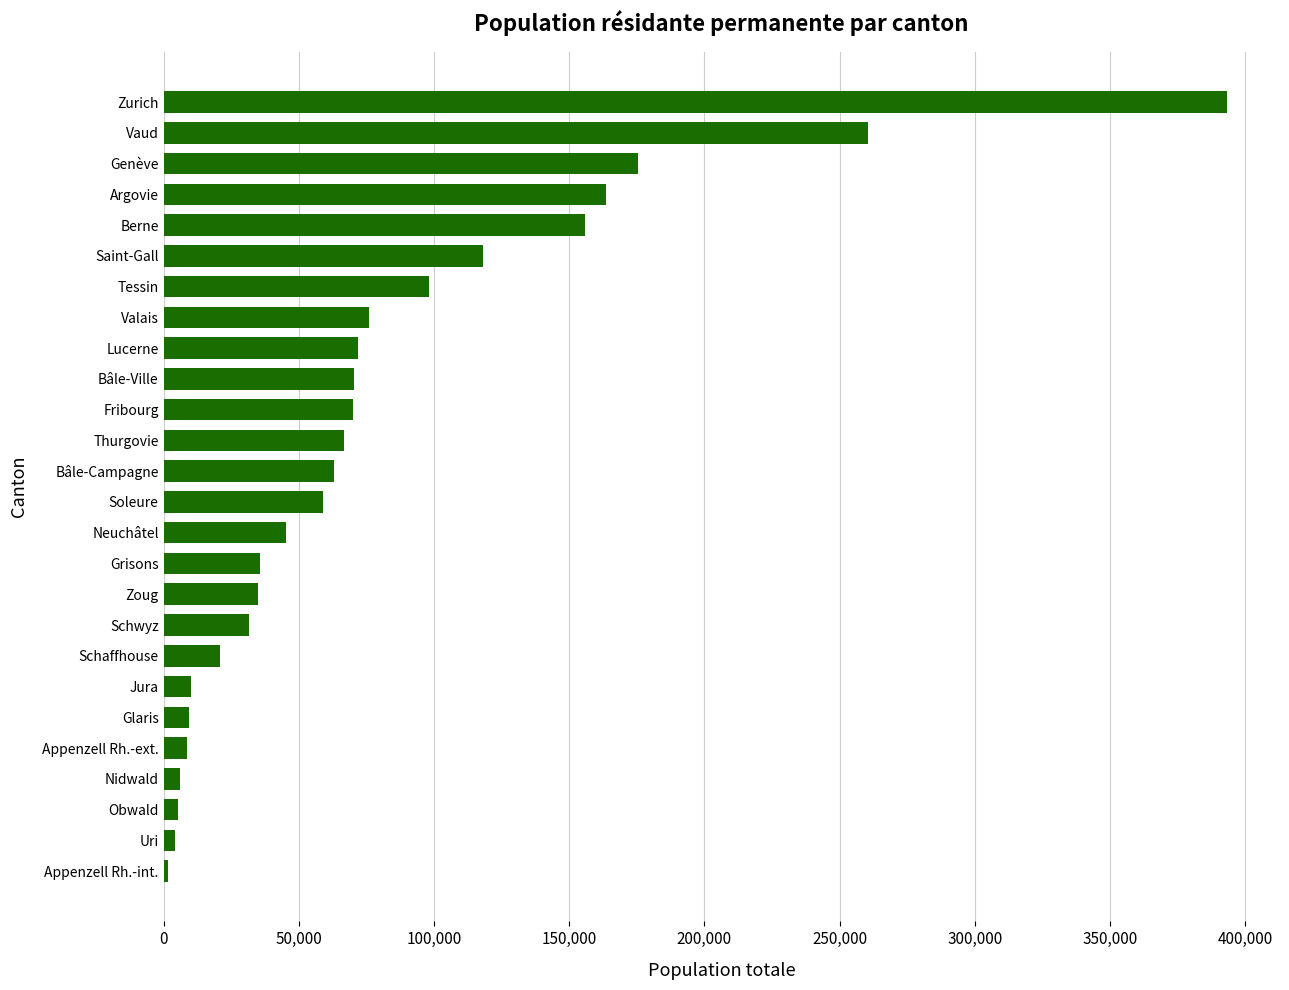

How many values are below 62912?

13